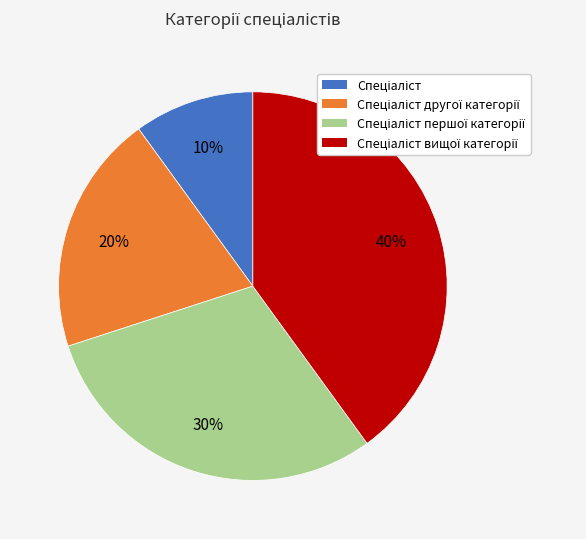

Does any single category account for the majority?

No